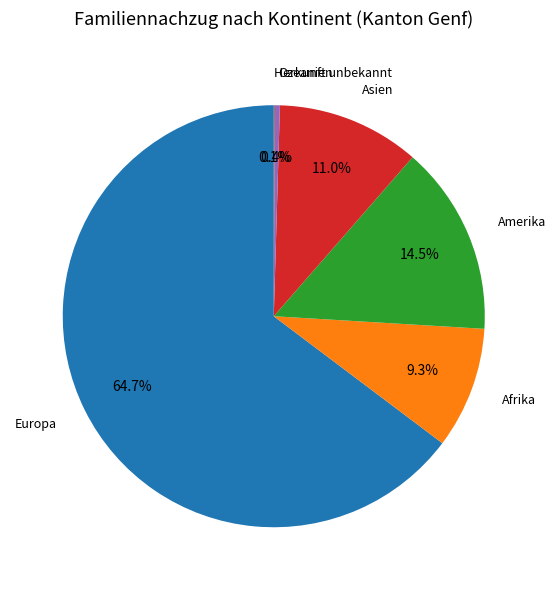

Does any single category account for the majority?

Yes